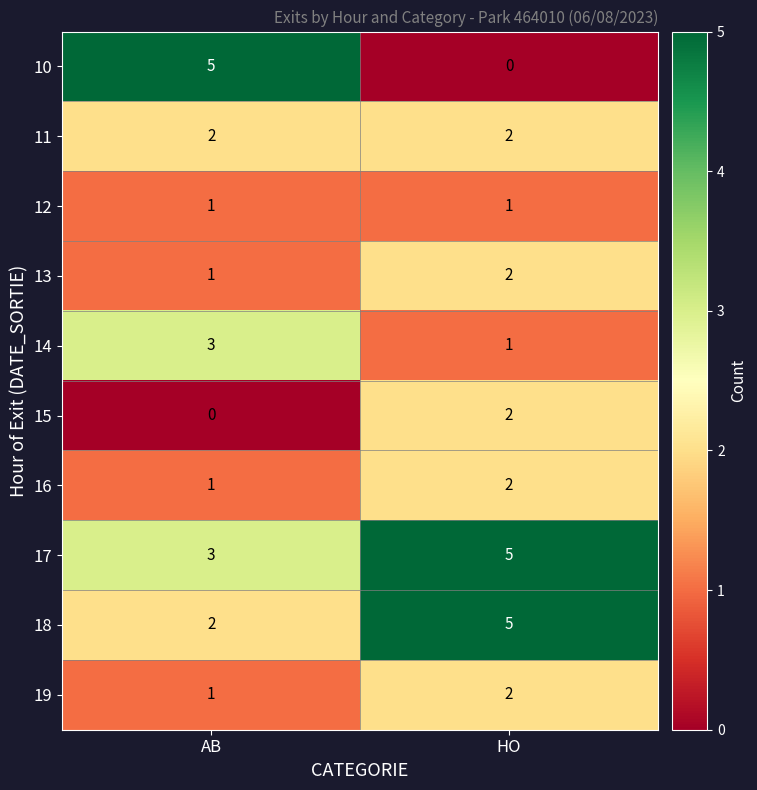

Count the number of data series in this chart.

10